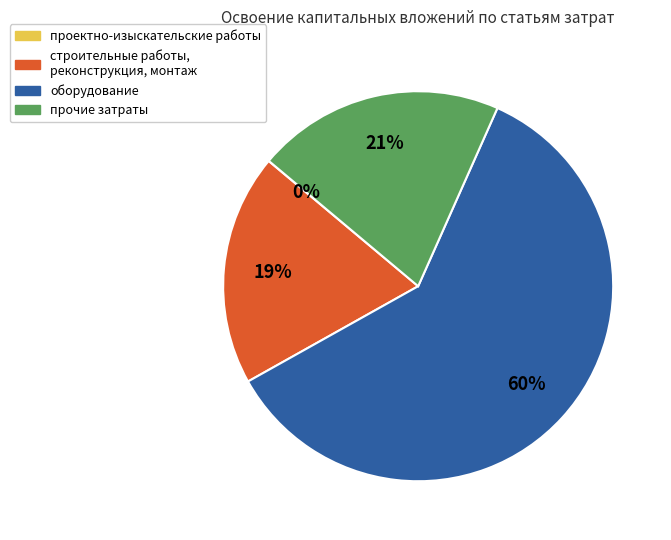

Do строительные работы, реконструкция, монтаж and прочие затраты together represent more than half of the pie?

No